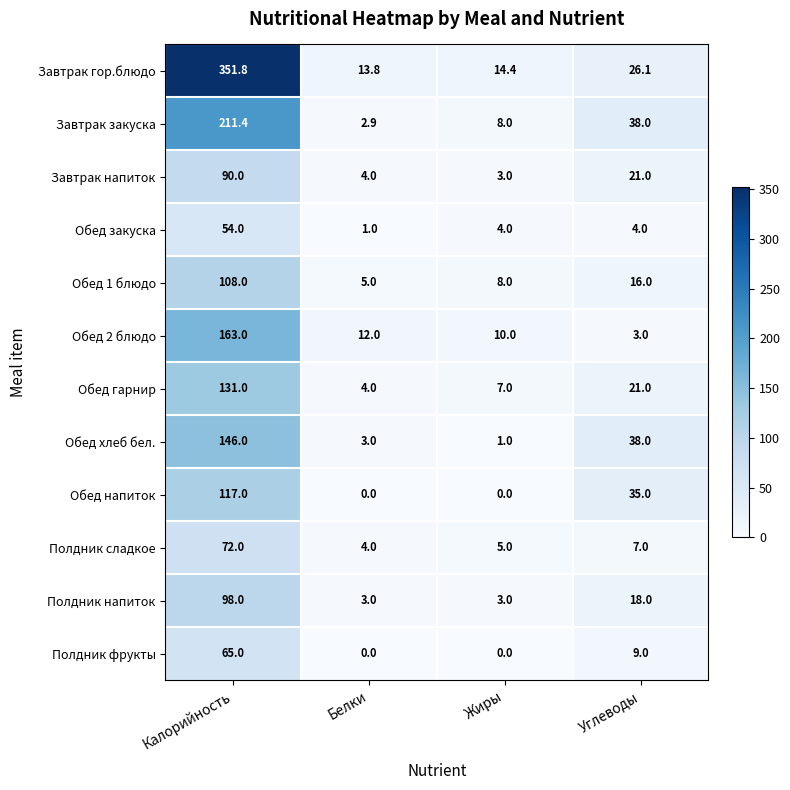

At how many categories does at least one series exceed 149?

1